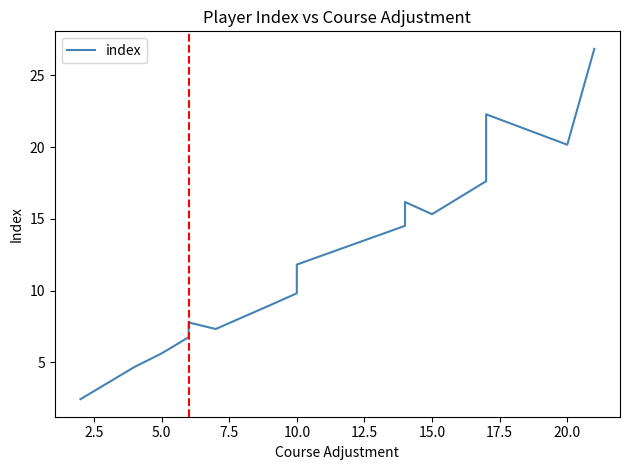

How many lines are shown in the chart?

1